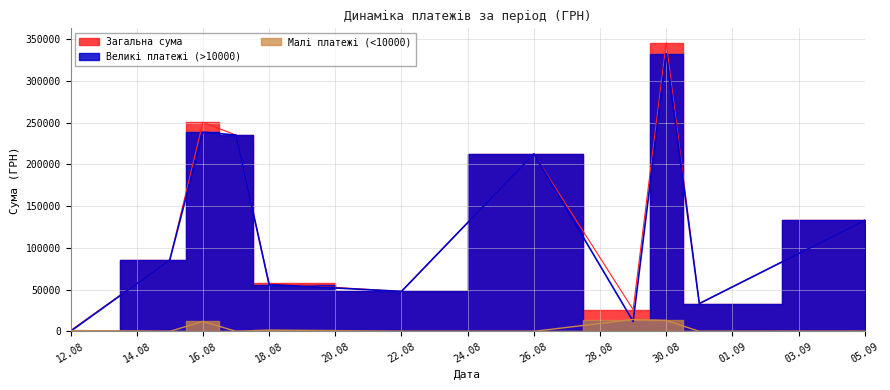

Where is Великi платежi (>10000) nearest to the value 117562?

23